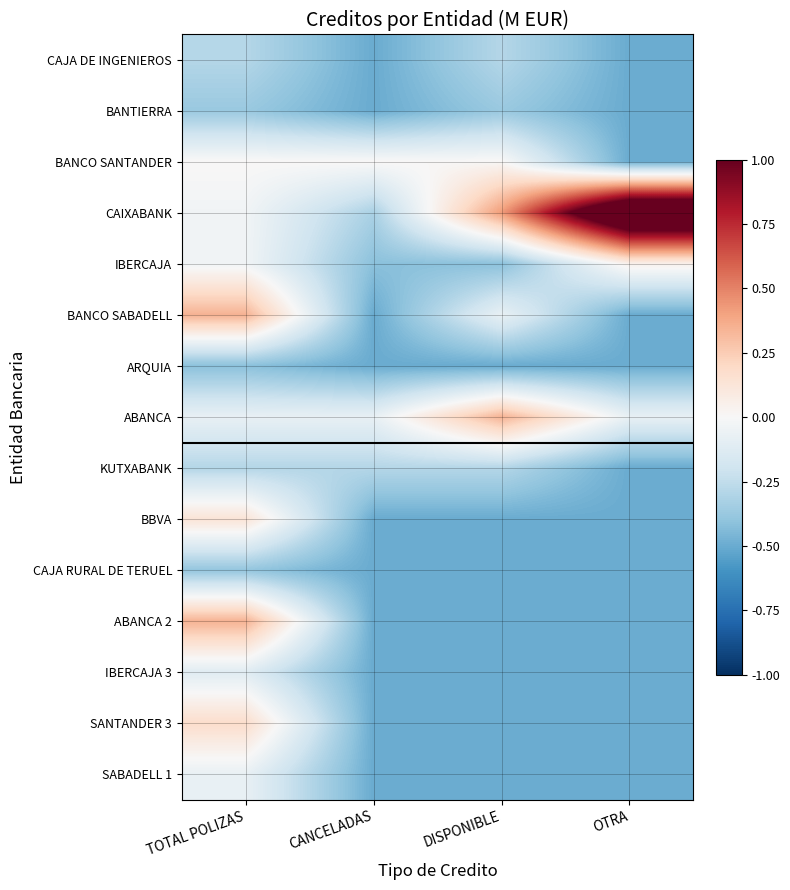

What is the greatest value displayed?

1.5